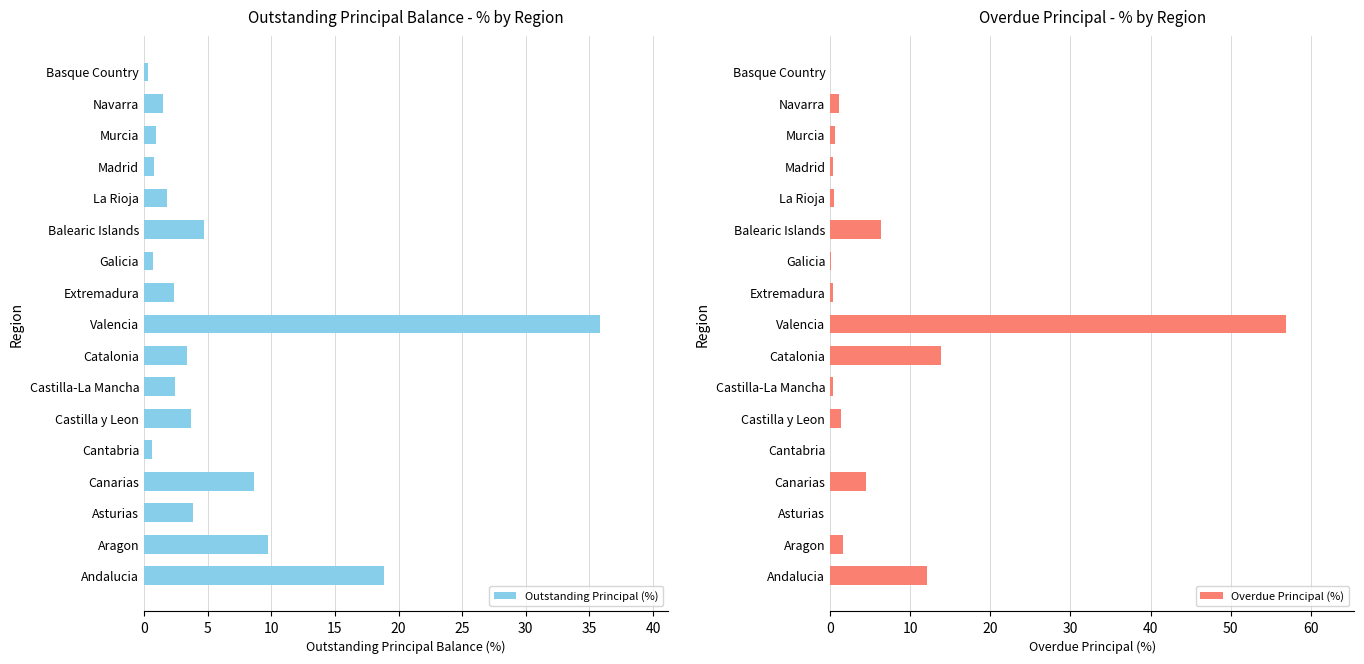

How many data points in Outstanding Principal (%) are above 2?

10